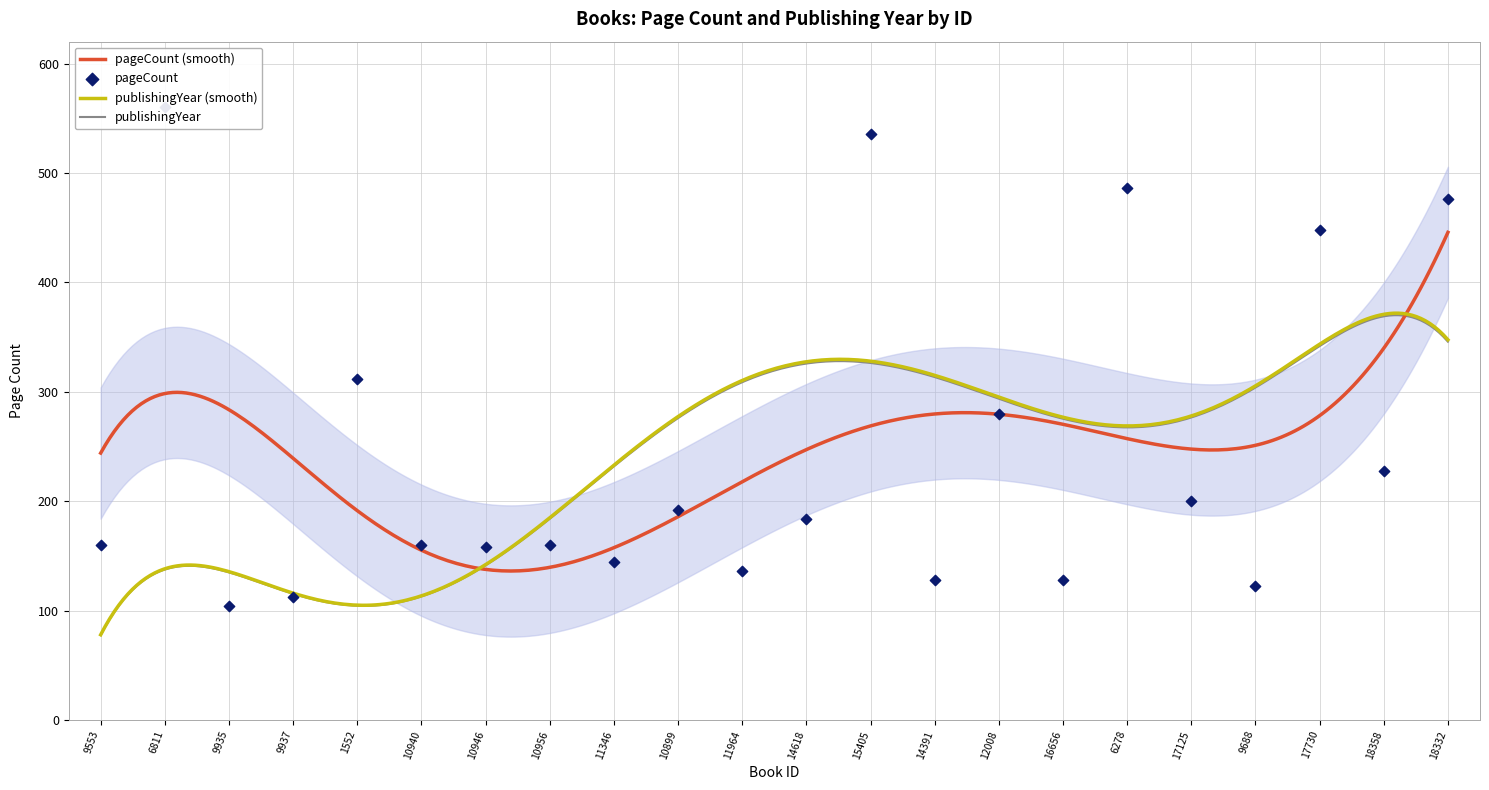

Between 9688 and 9553, which is larger?

9553